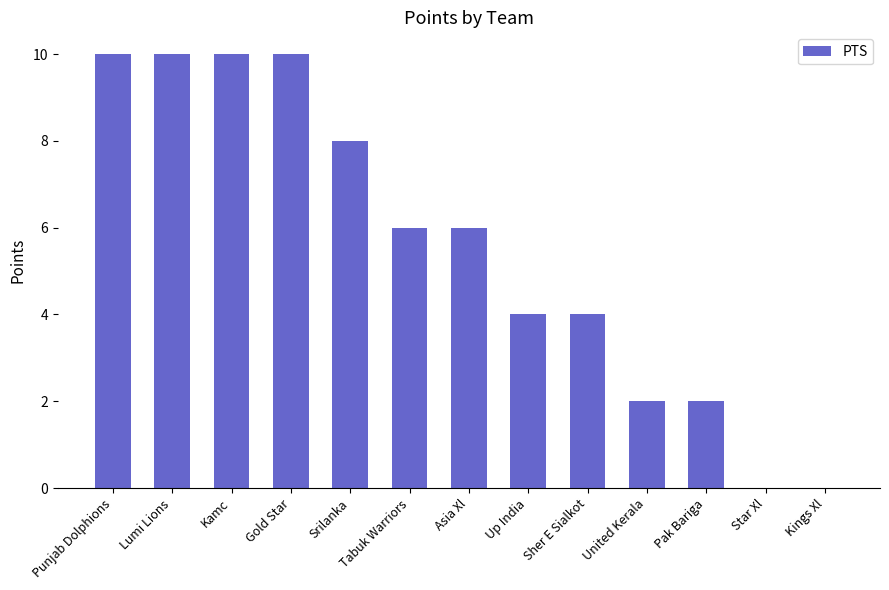

Reading right to left, transcribe all the data shown in this chart.

Kings Xl=0	Star Xl=0	Pak Bariga=2	United Kerala=2	Sher E Sialkot=4	Up India=4	Asia Xl=6	Tabuk Warriors=6	Srilanka=8	Gold Star=10	Kamc=10	Lumi Lions=10	Punjab Dolphions=10